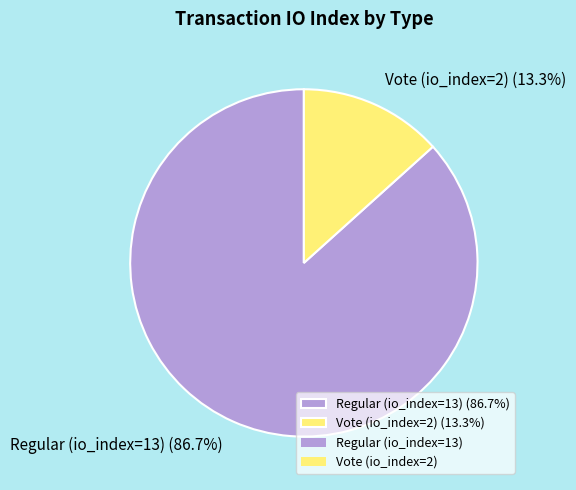

Which category has the biggest portion of the pie?

Regular (io_index=13)